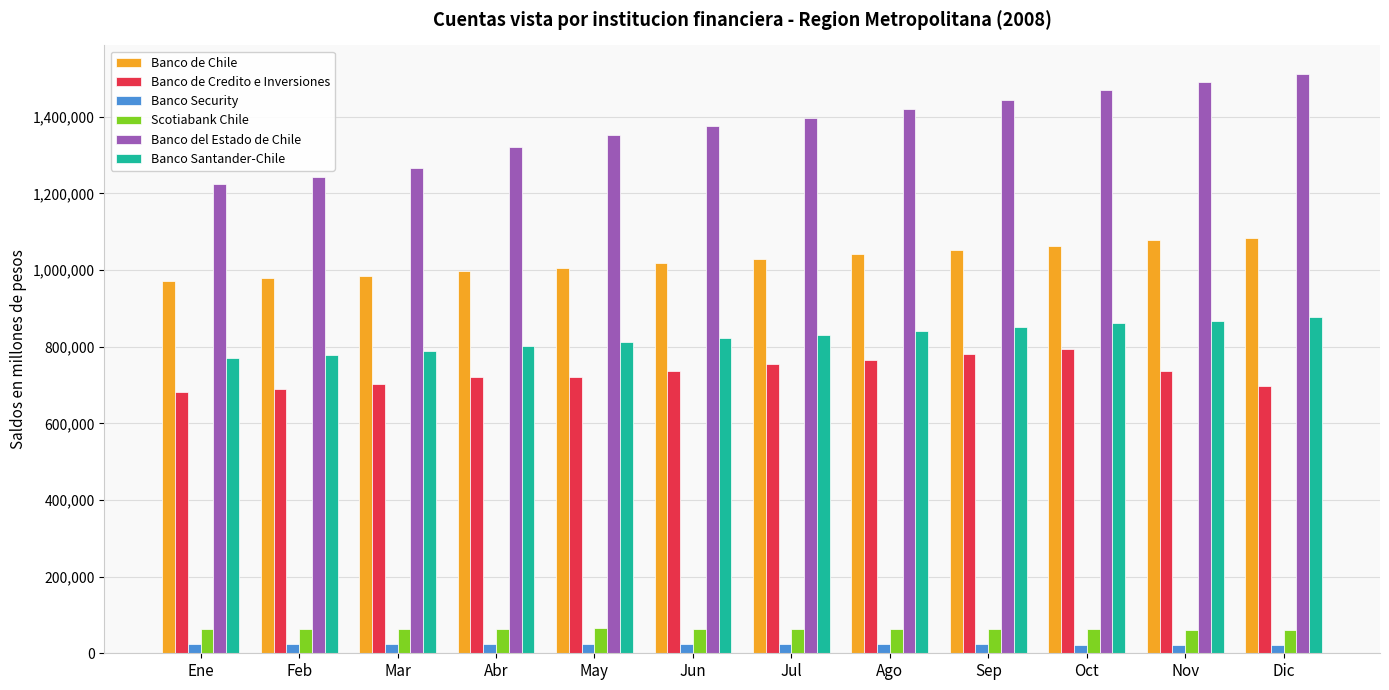

What is the approximate value of Banco Security at Jul, to the nearest 10?

24610